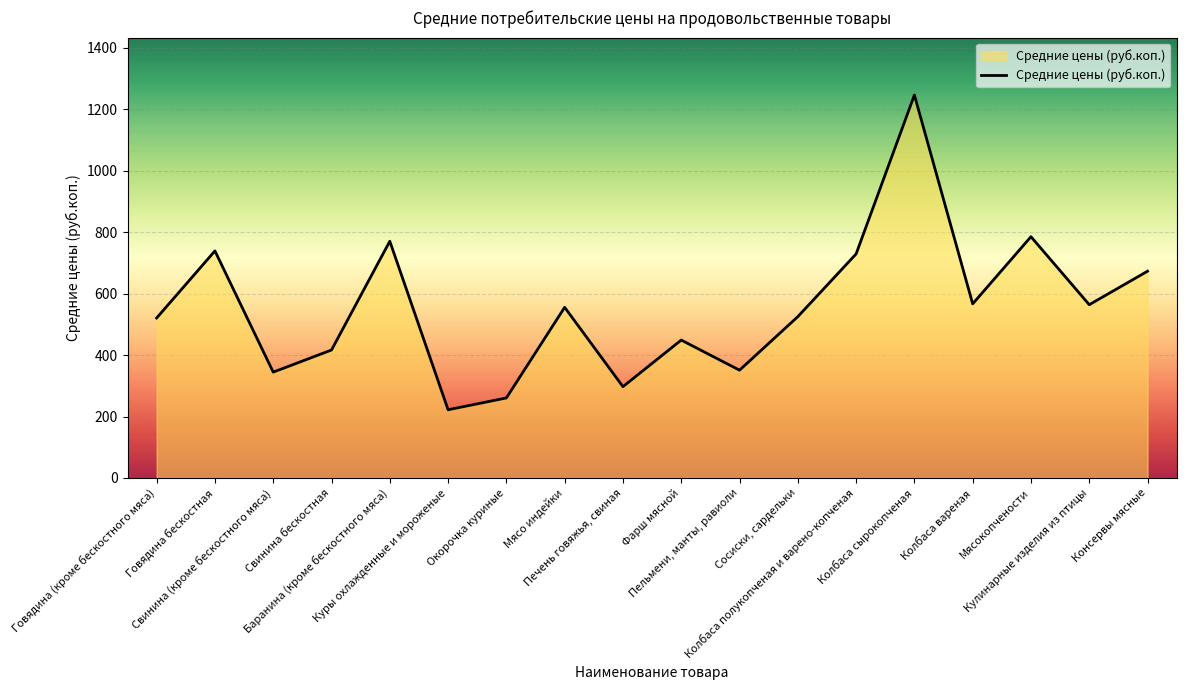

What is the sum of the values at Свинина (кроме бескостного мяса) and Сосиски, сардельки?

869.1